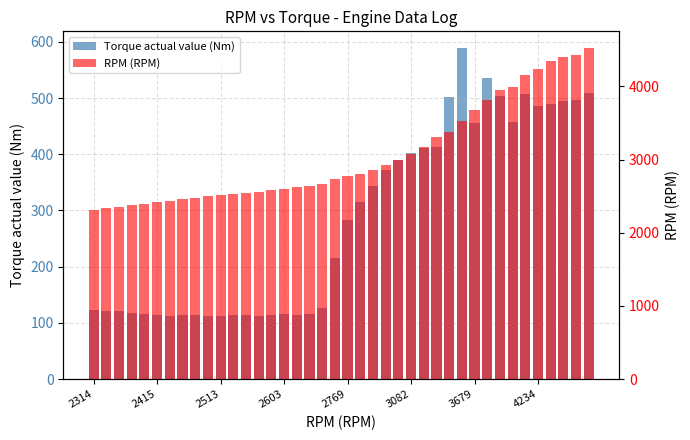

Which series has the largest total across all categories?

RPM (RPM)